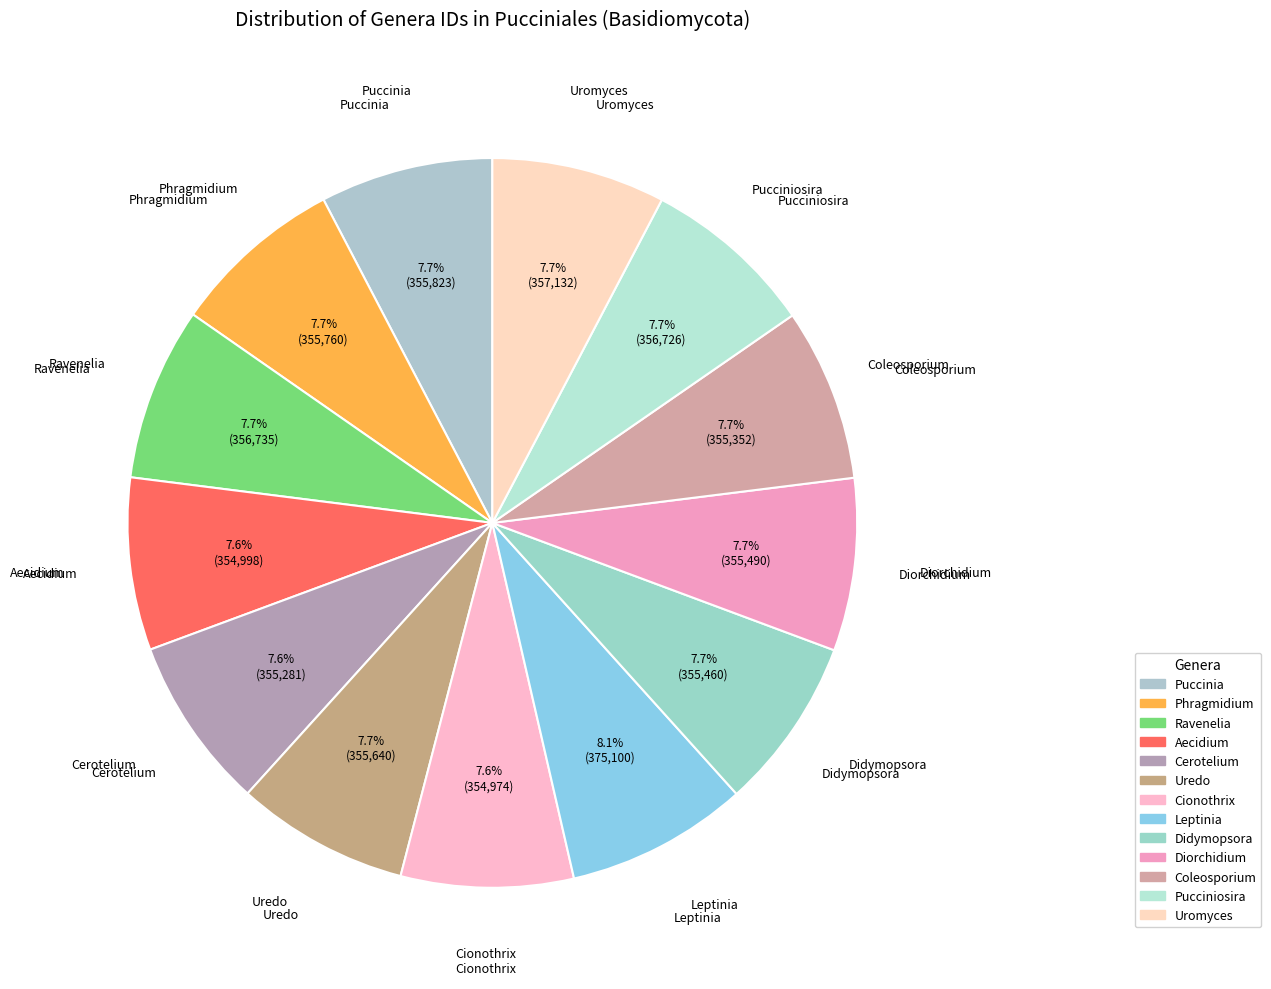

To the nearest percent, what portion does Ravenelia represent?

8%